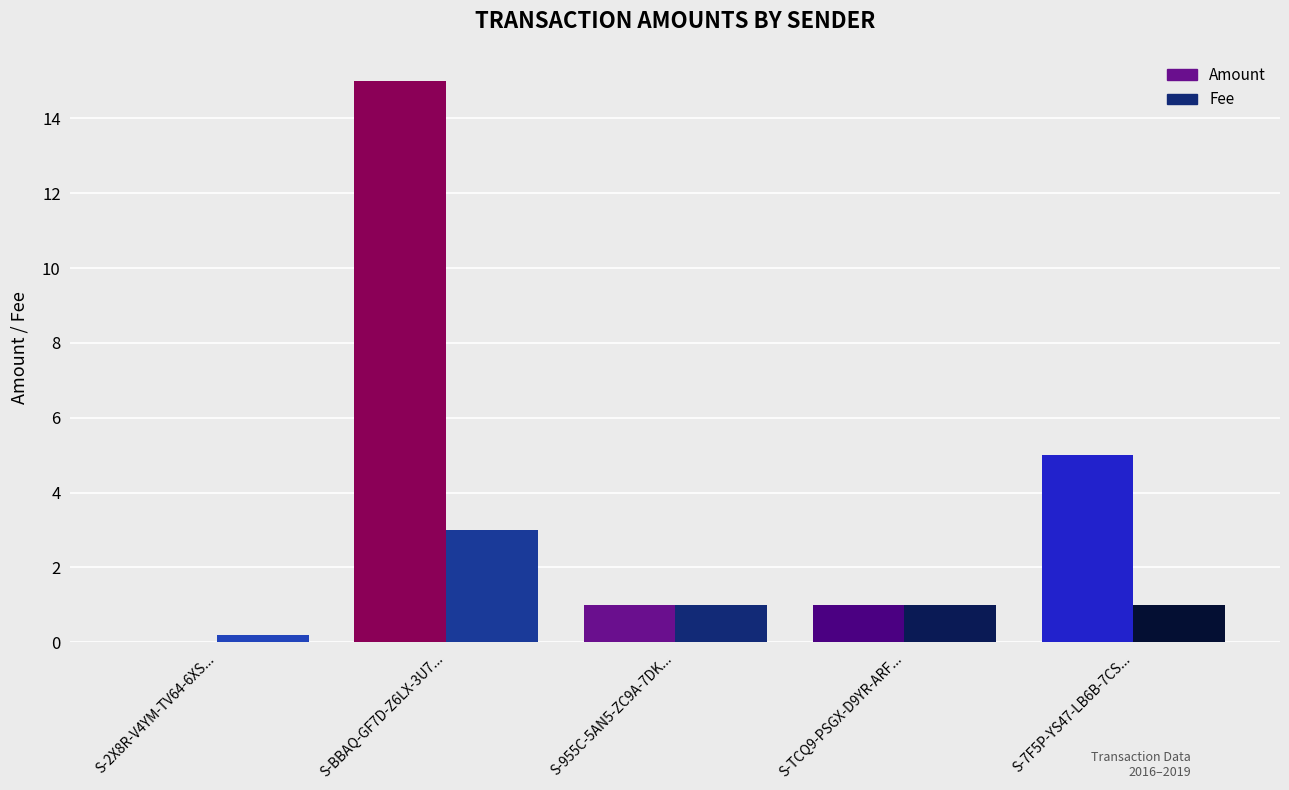

True or false: Amount has a value of 1.5 at S-TCQ9-PSGX-D9YR-ARF....

False